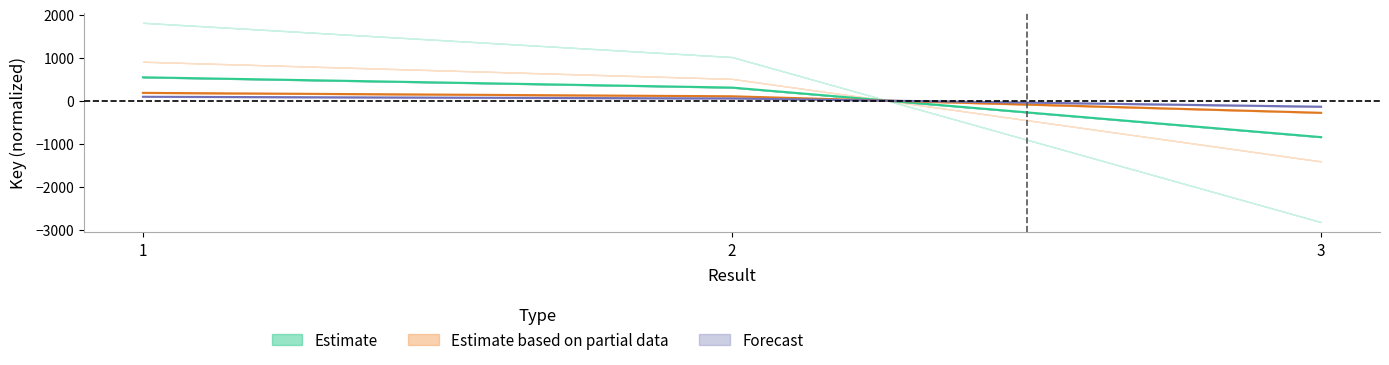

The value of Estimate at 1 is 543.0. True or false?

True